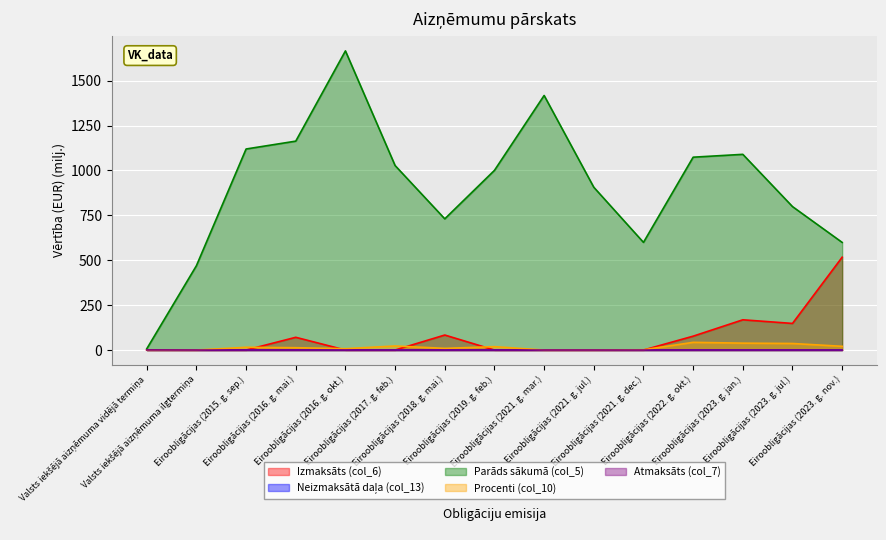

True or false: Izmaksāts (col_6) and Parāds sākumā (col_5) cross at least once.

False